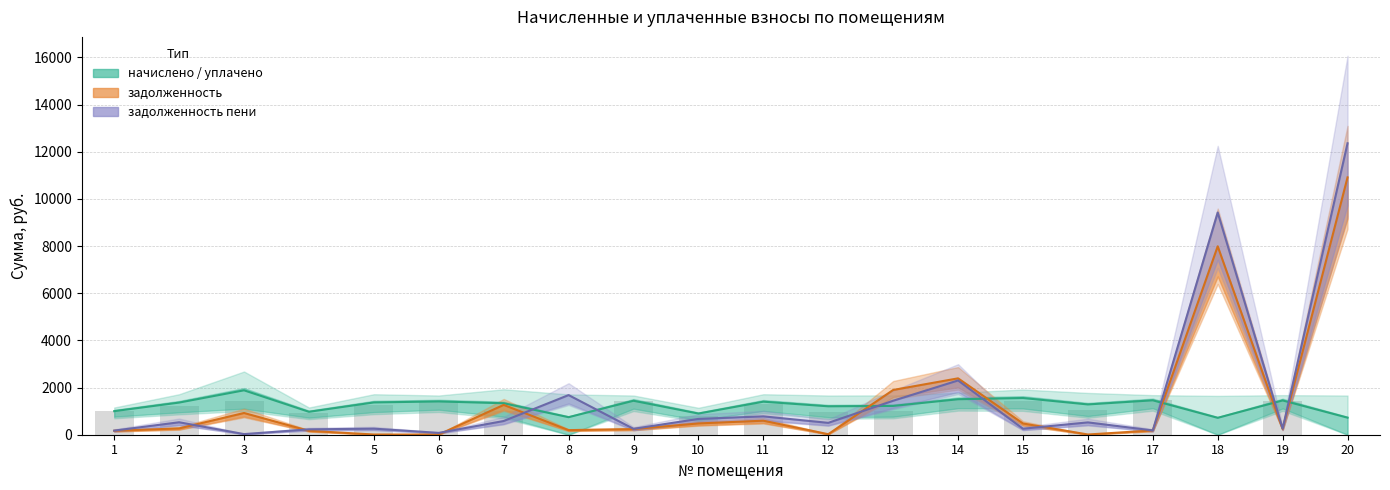

At how many categories does at least one series exceed 9113?

2